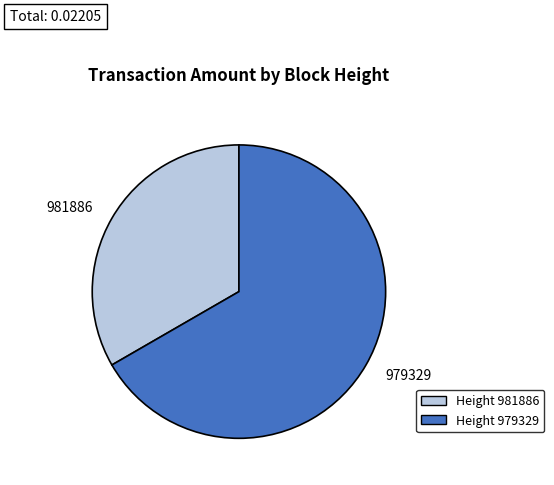

Which slice is the largest?

979329